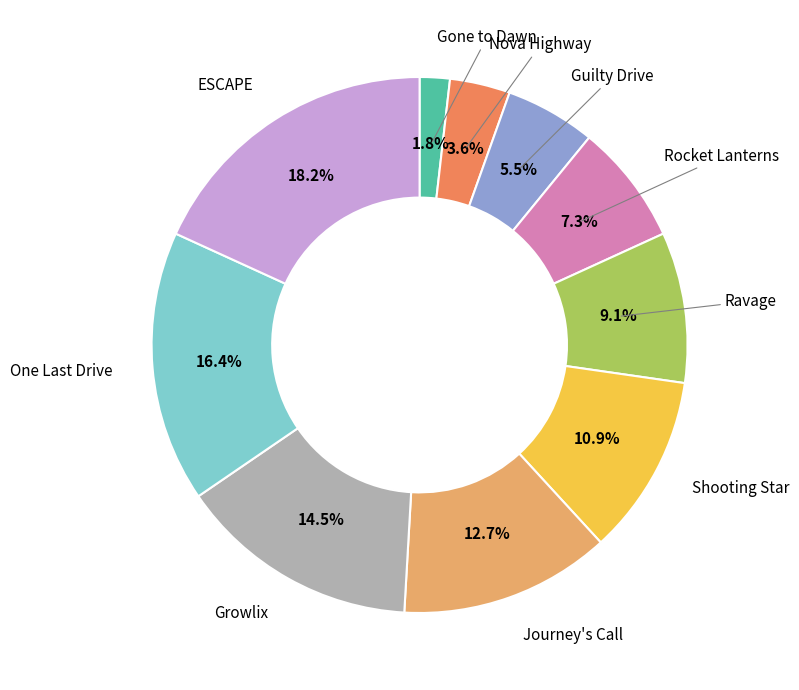

Is there any slice that represents more than half of the pie?

No